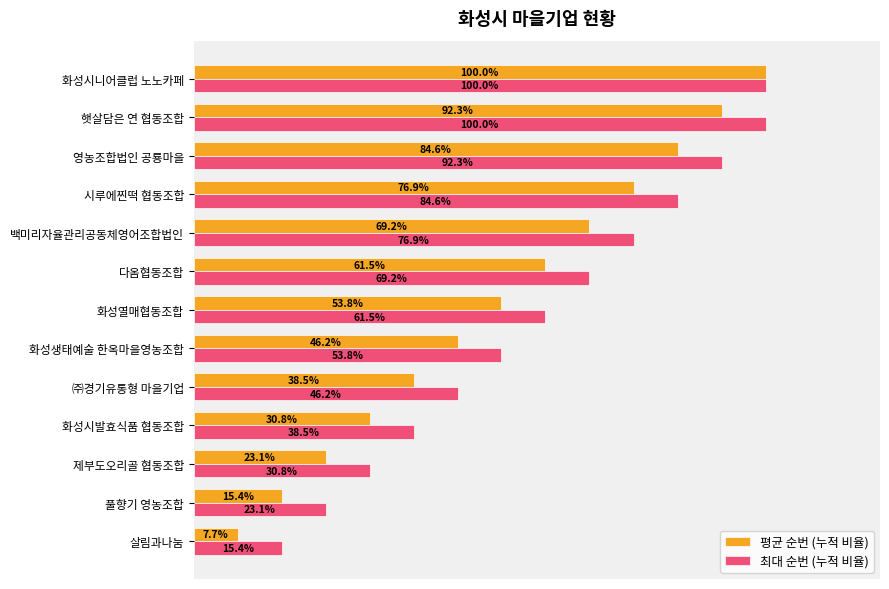

Which category has the lowest value across all series?

살림과나눔